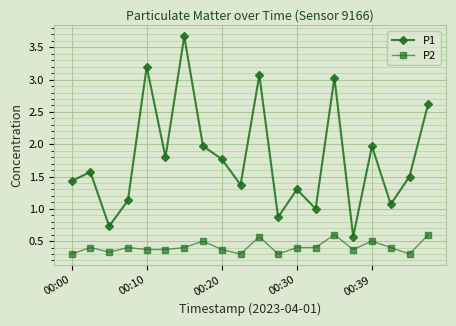

What are all the series names shown in the legend?

P1, P2